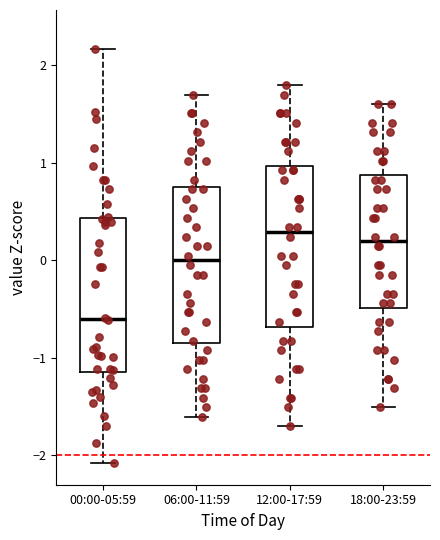

Reading left to right, transcribe this box plot: for each box, give where its median line is, the range the box spans, and where its two whiskers end, as read against the y-axis. The values are not printed on the chart, so give them approximately, as read against the axis.

00:00-05:59: median -0.6, box -1.1 to 0.4, whiskers -2.1 to 2.2
06:00-11:59: median 0.0, box -0.8 to 0.8, whiskers -1.6 to 1.7
12:00-17:59: median 0.3, box -0.7 to 1.0, whiskers -1.7 to 1.8
18:00-23:59: median 0.2, box -0.5 to 0.9, whiskers -1.5 to 1.6